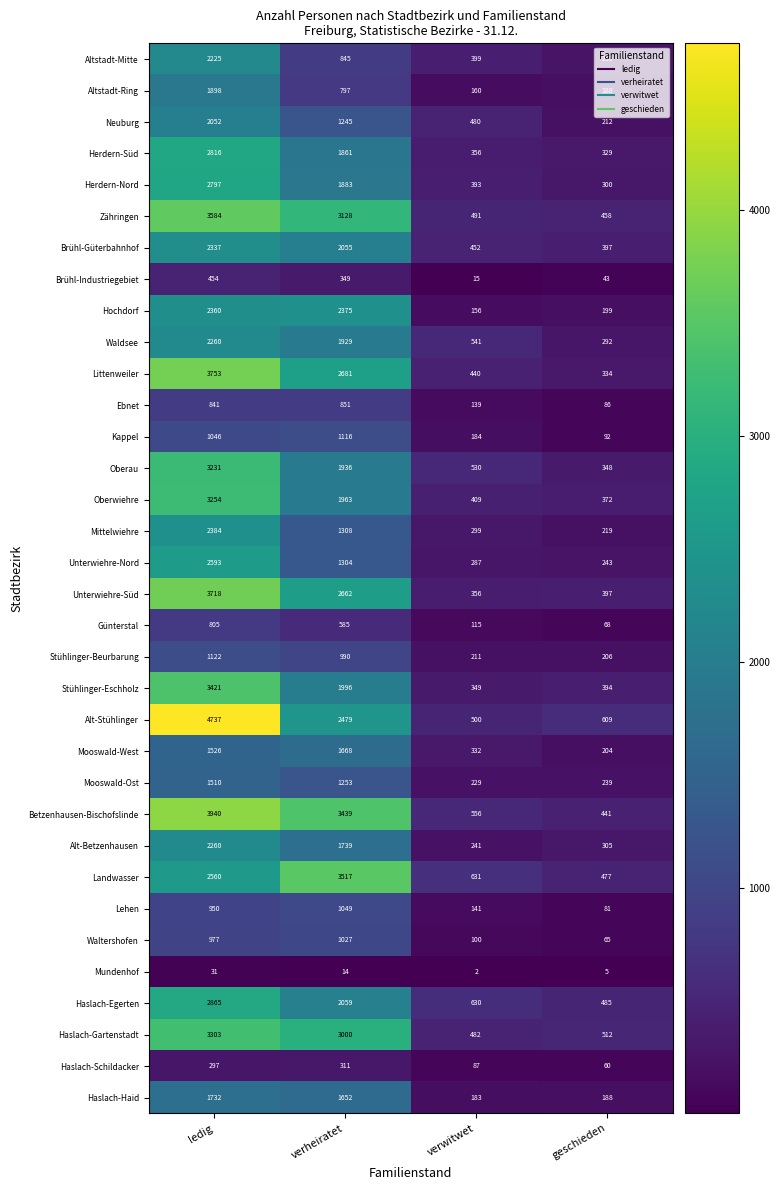

Which series has the largest total across all categories?

Betzenhausen-Bischofslinde